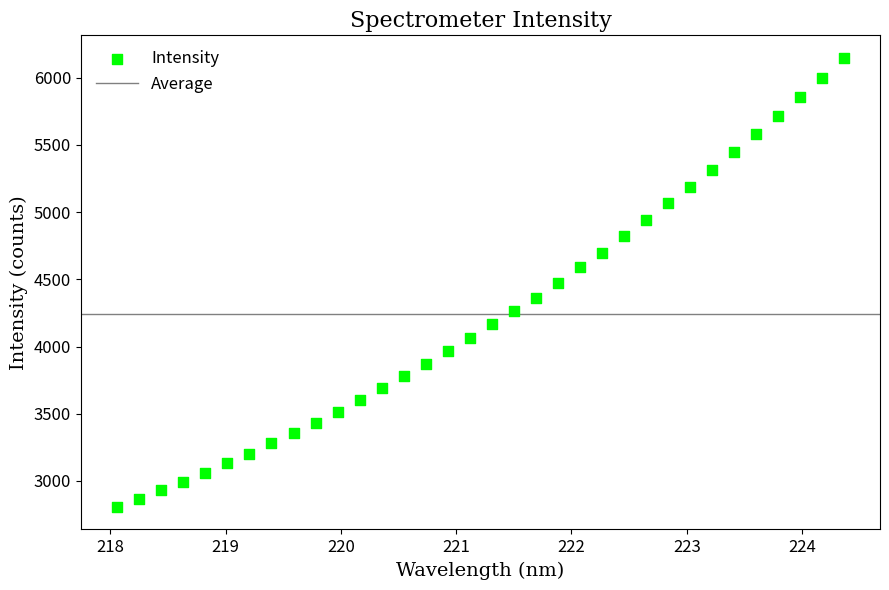

What is the range of X values (max minus min)?

6.3